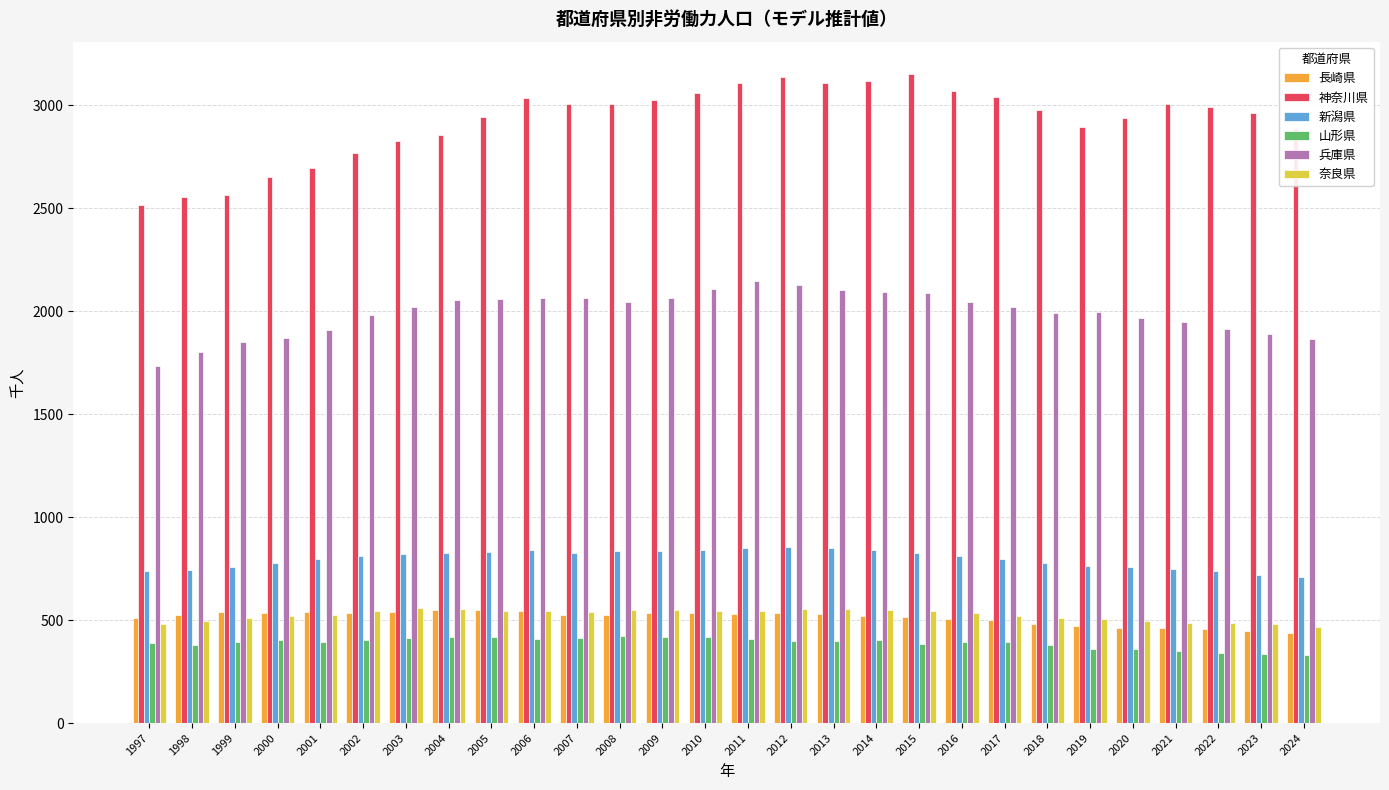

Is the value of 兵庫県 at 2024 greater than the value of 山形県 at 2024?

Yes